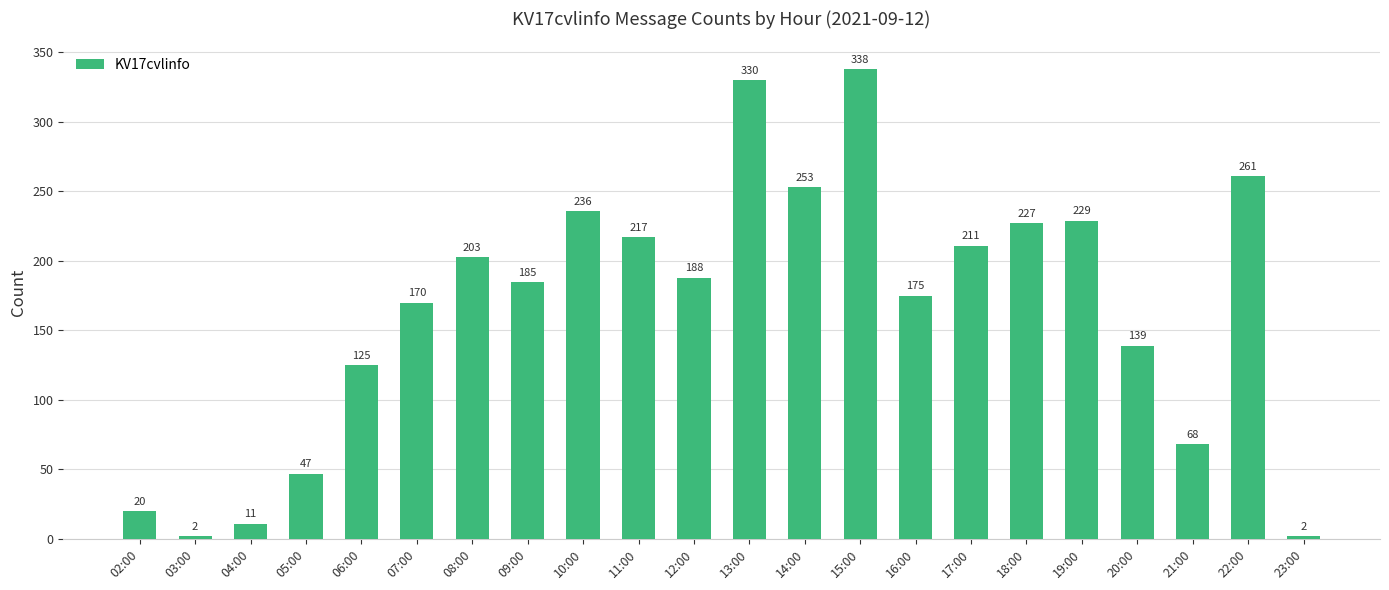

The value at 11:00 is 142. True or false?

False